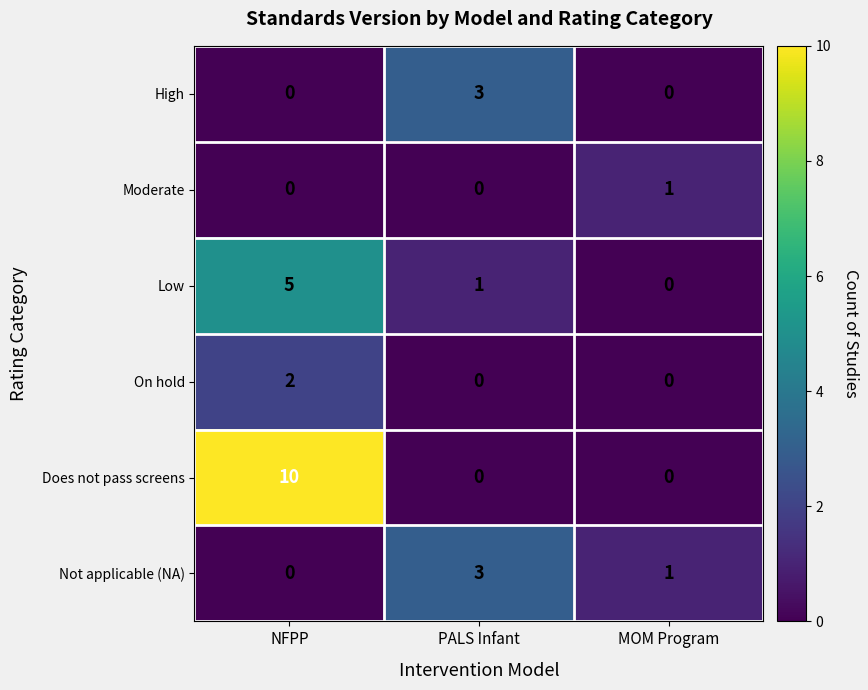

What is the highest value of the Low series?

5